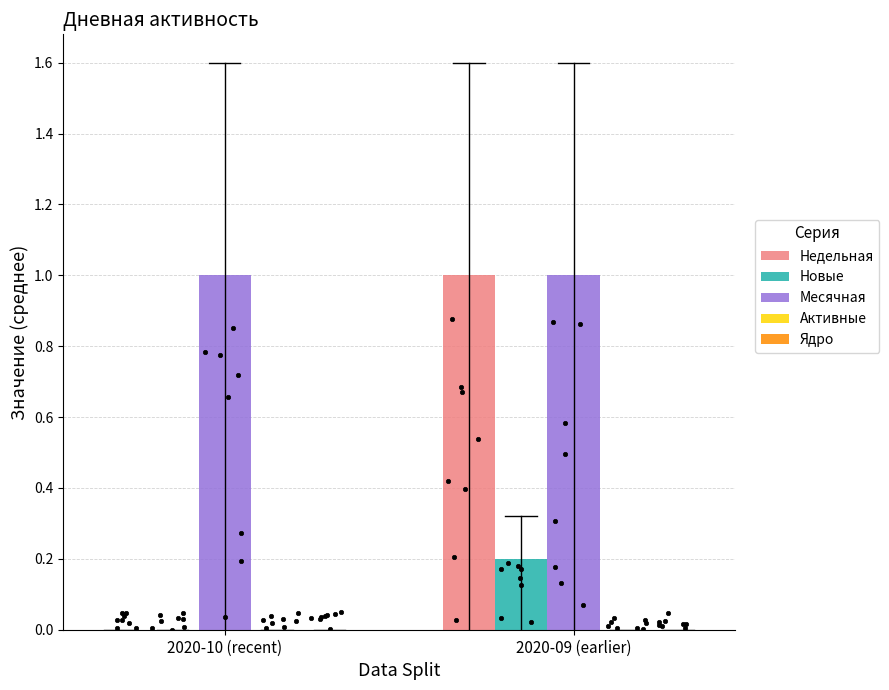

Which series has the widest spread of Y values?

Недельная